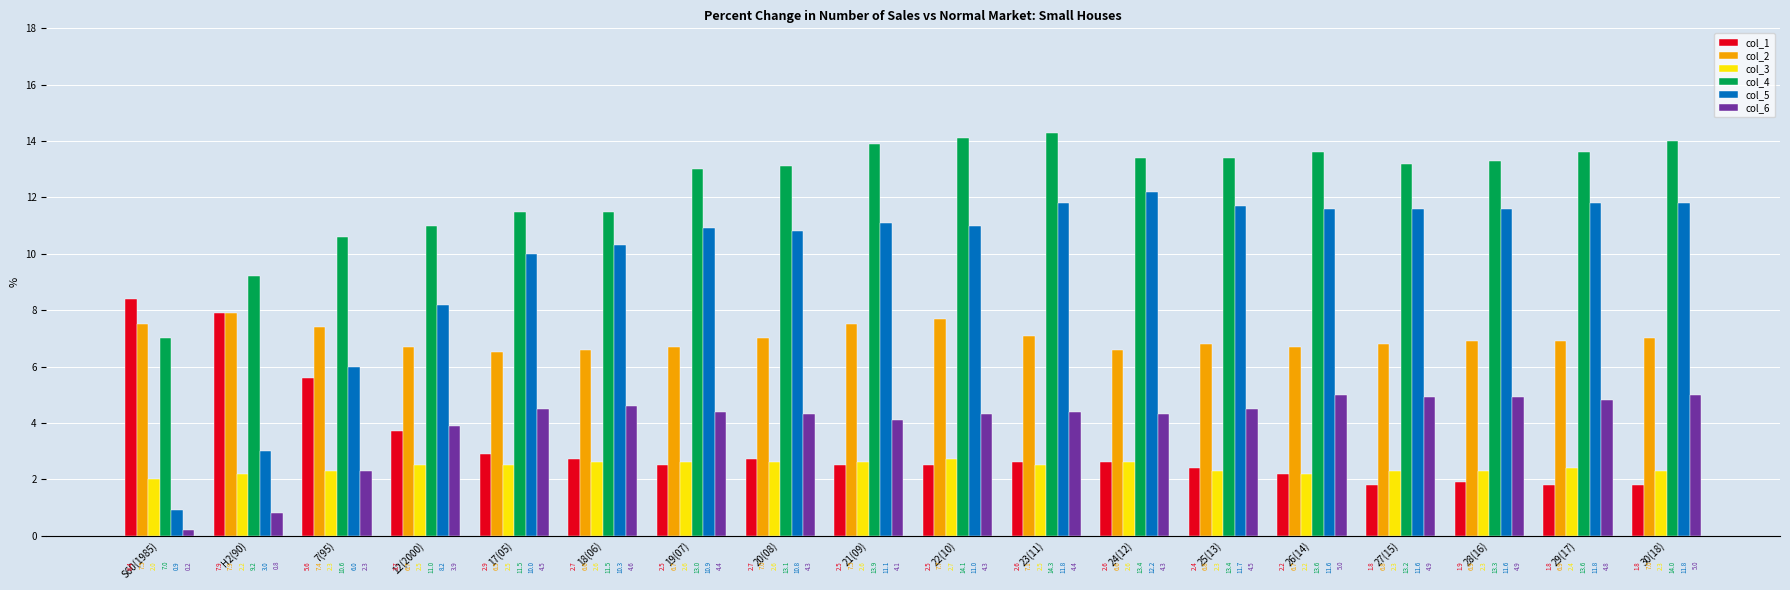

Rank the series by their maximum value, from highest to lowest.

col_4, col_5, col_1, col_2, col_6, col_3